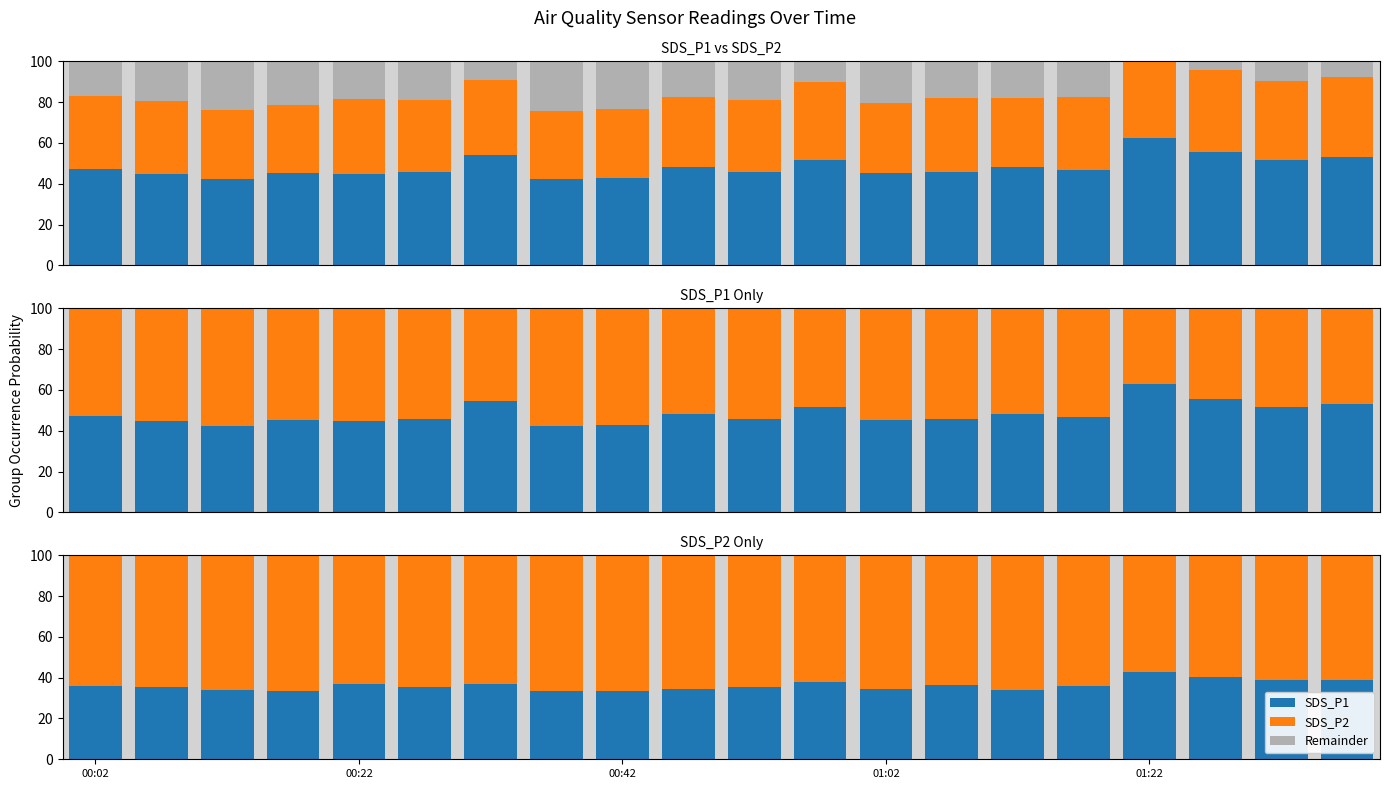

What is the label of the 14th bar from the right?

6